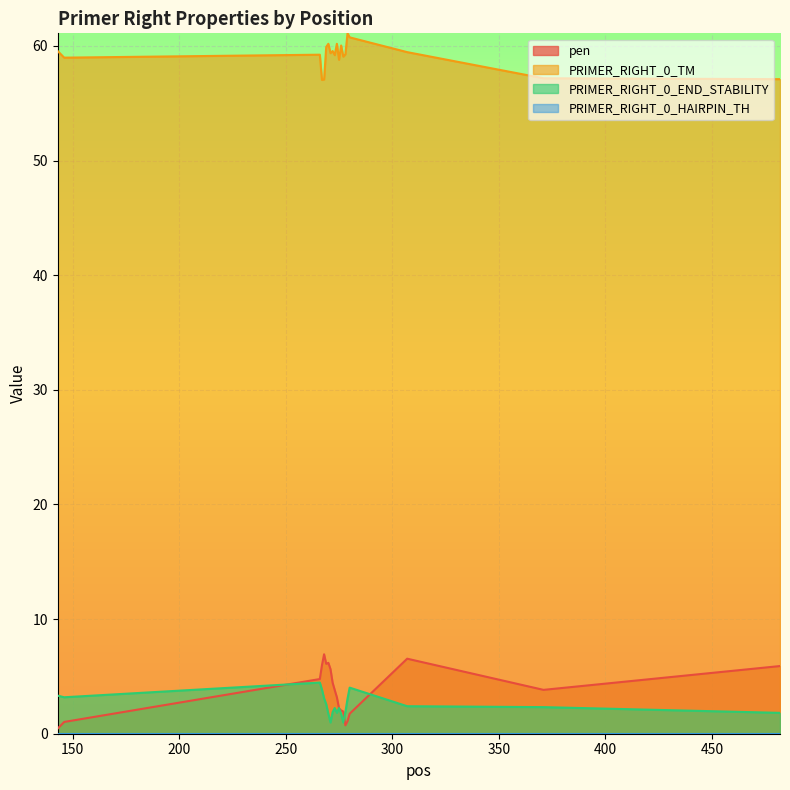

What is the smallest value displayed?

0.0